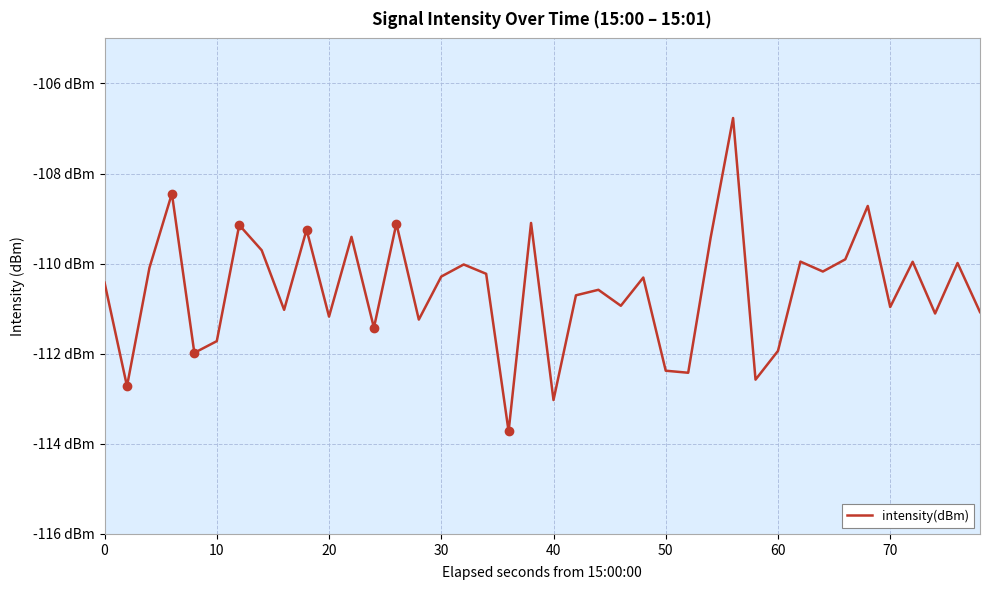

Reading right to left, what are all the values shown in this chart?

-111.1	-110.0	-111.1	-110.0	-111.0	-108.7	-109.9	-110.2	-110.0	-111.9	-112.6	-106.8	-109.4	-112.4	-112.4	-110.3	-110.9	-110.6	-110.7	-113.0	-109.1	-113.7	-110.2	-110.0	-110.3	-111.2	-109.1	-111.4	-109.4	-111.2	-109.2	-111.0	-109.7	-109.1	-111.7	-112.0	-108.4	-110.1	-112.7	-110.4